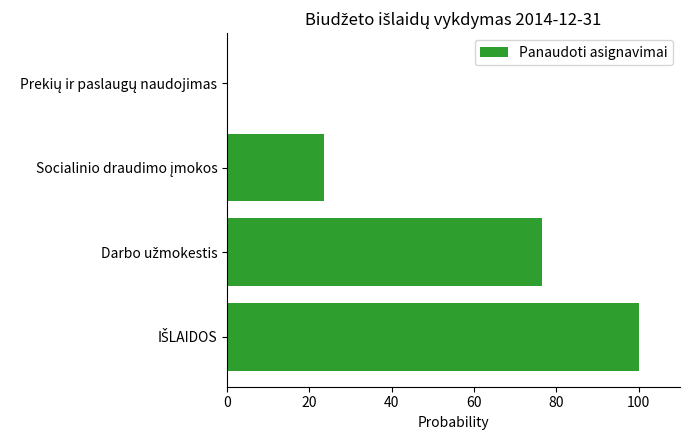

How many data points does each series have?

4